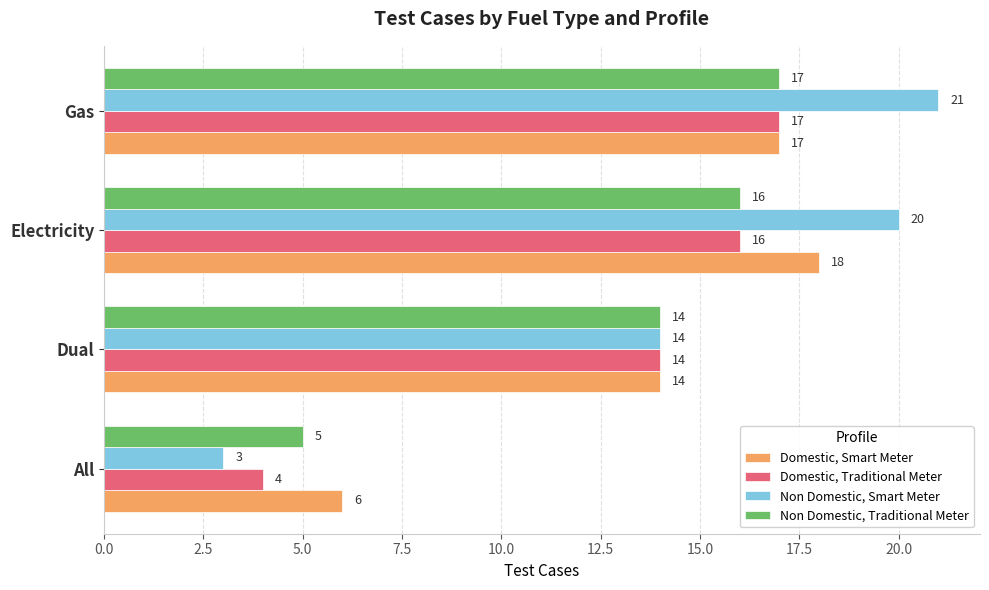

The Non Domestic, Smart Meter series shows 28 at Electricity. True or false?

False